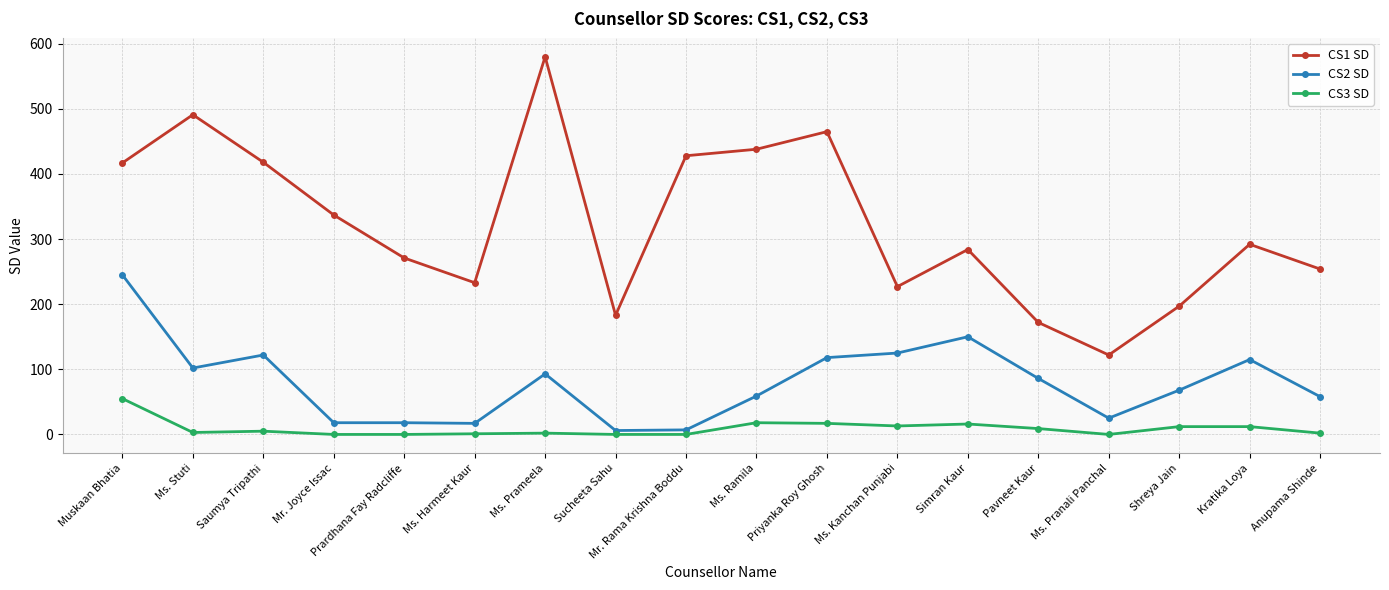

The value of CS1 SD at Simran Kaur is 284. True or false?

True